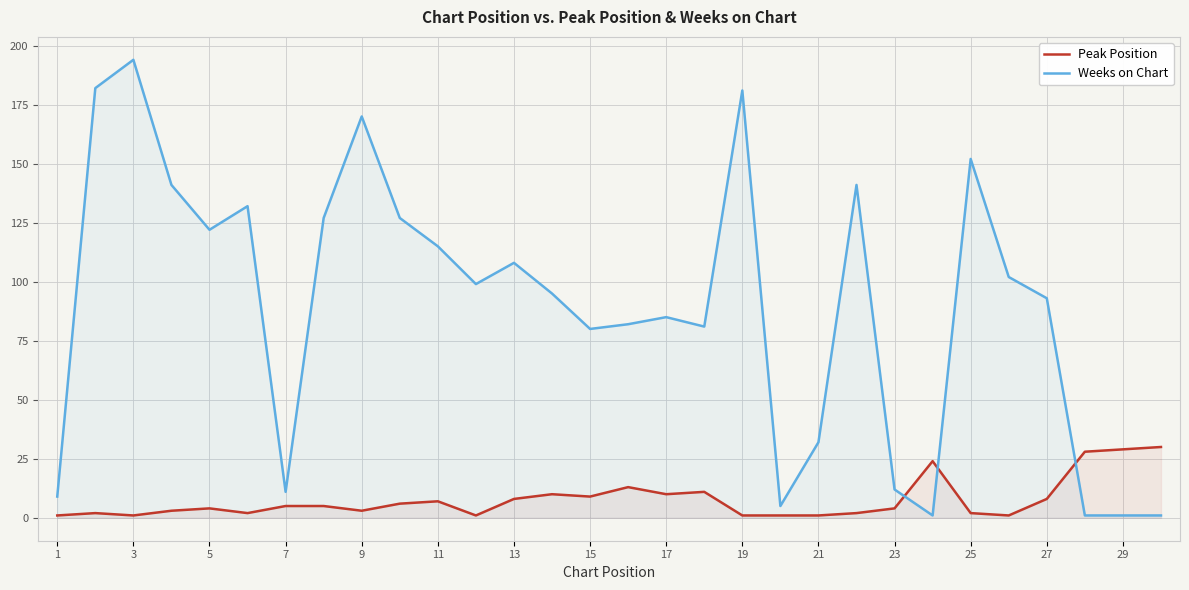

What is the average value of the Peak Position series?

8